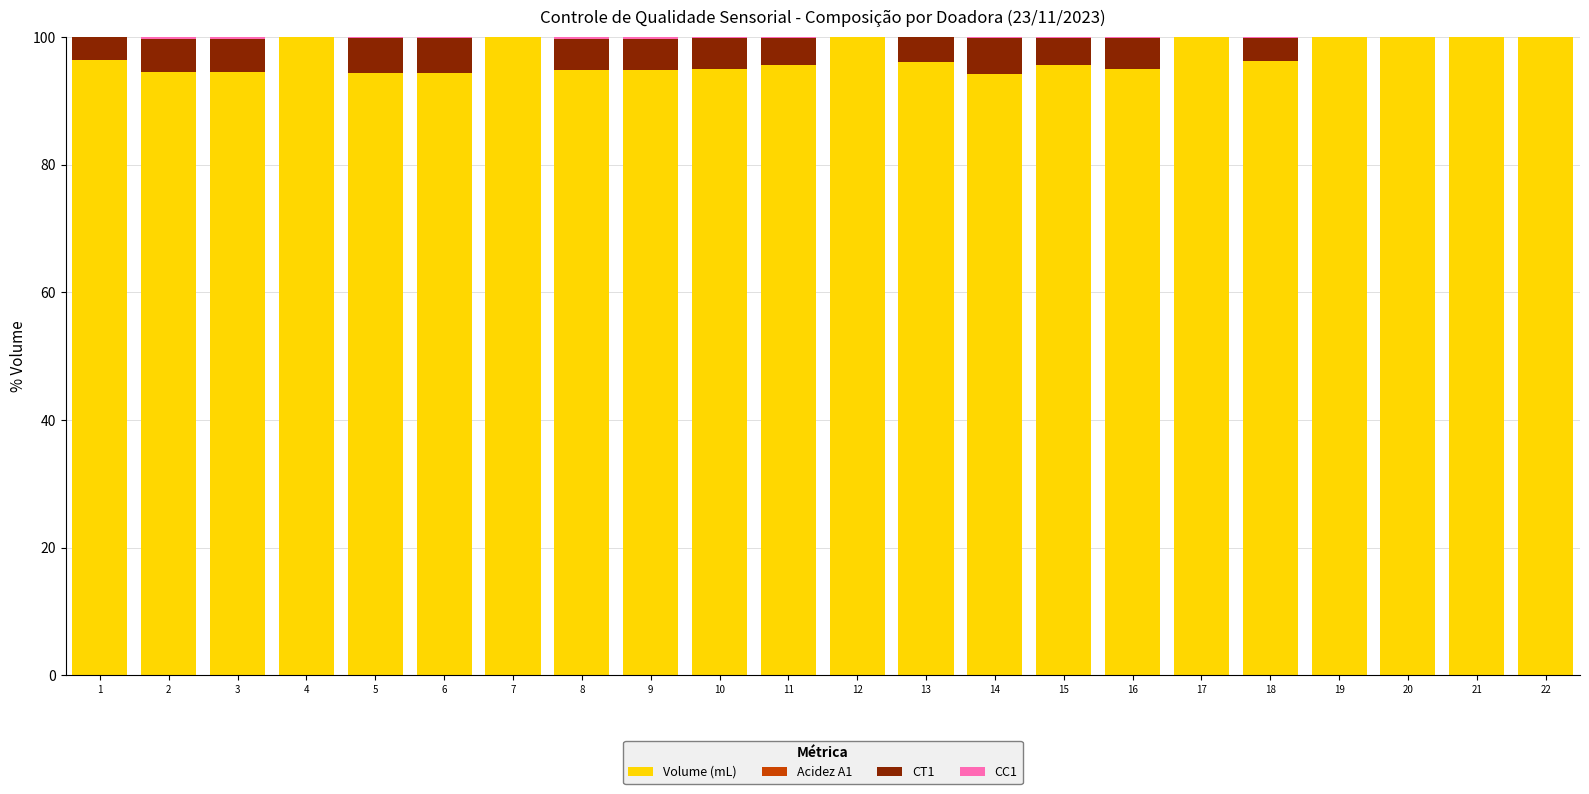

The Volume (mL) series shows 165.5 at 14. True or false?

False